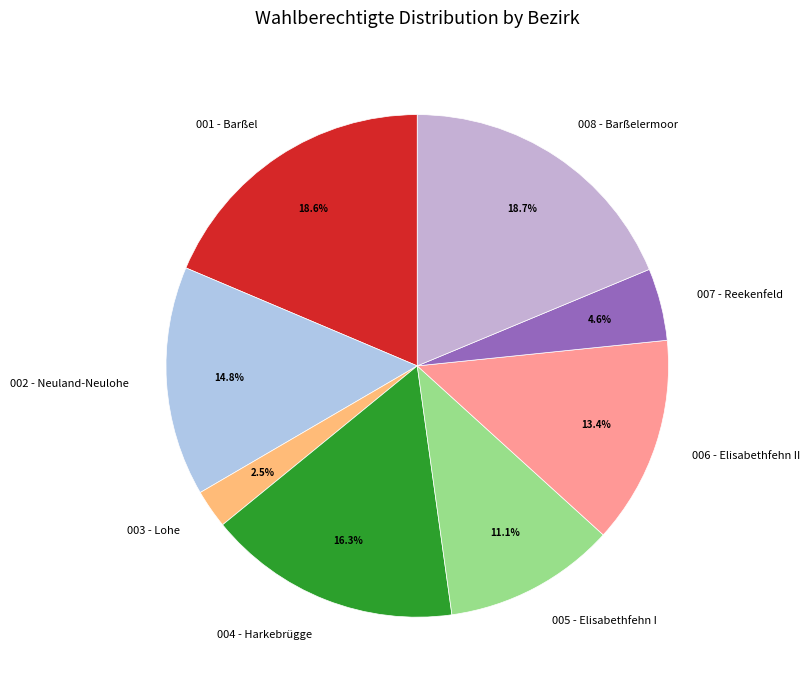

To the nearest percent, what portion does 001 - Barßel represent?

19%